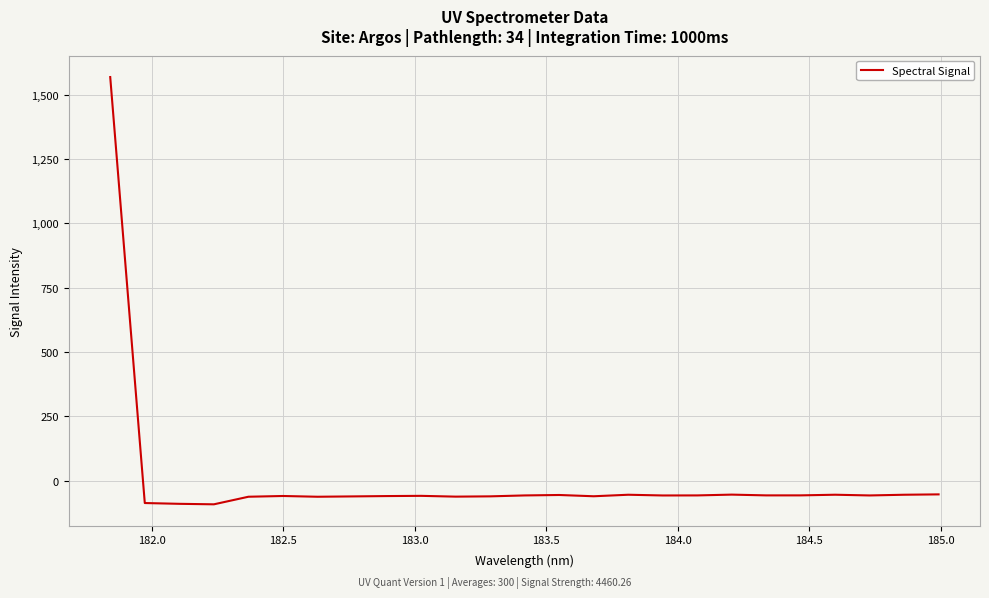

What is the minimum value shown in the chart?

-91.6